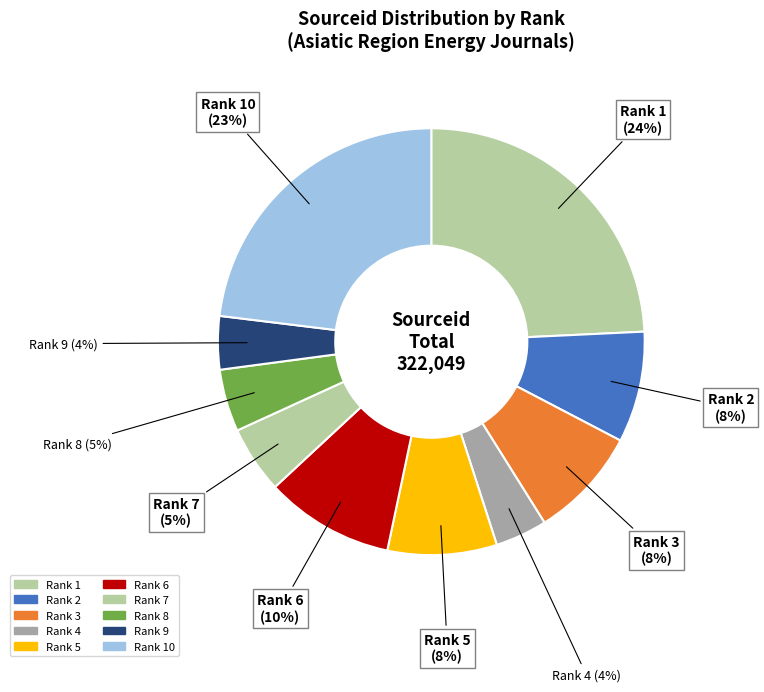

What is the ratio of the value at Rank 7 to the value at Rank 3?

0.6